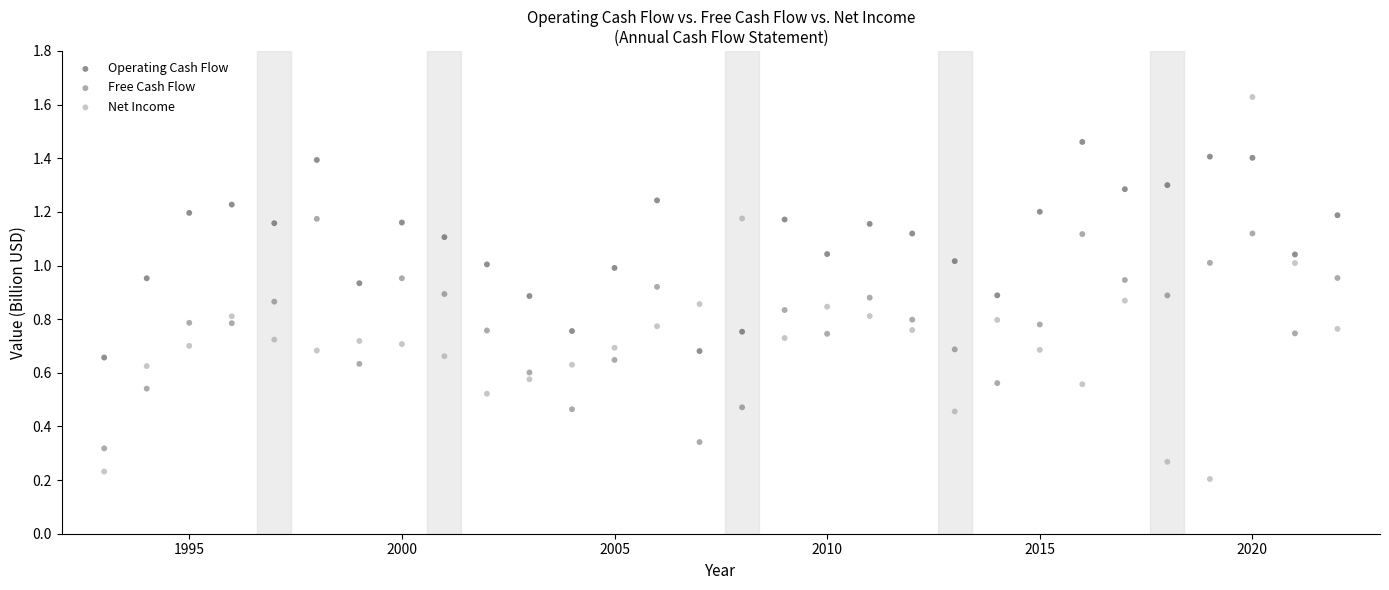

Which series reaches the minimum Y coordinate?

Net Income